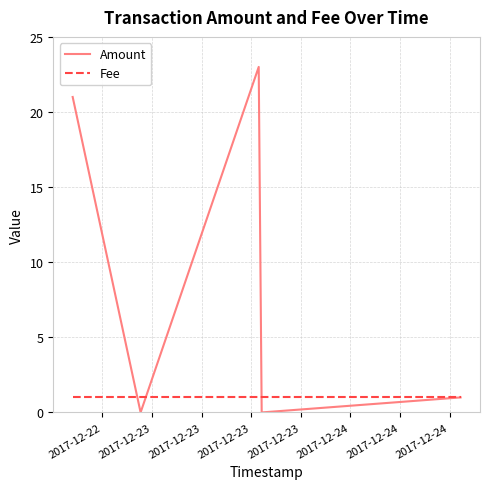

Which series has the largest range (max minus min)?

Amount